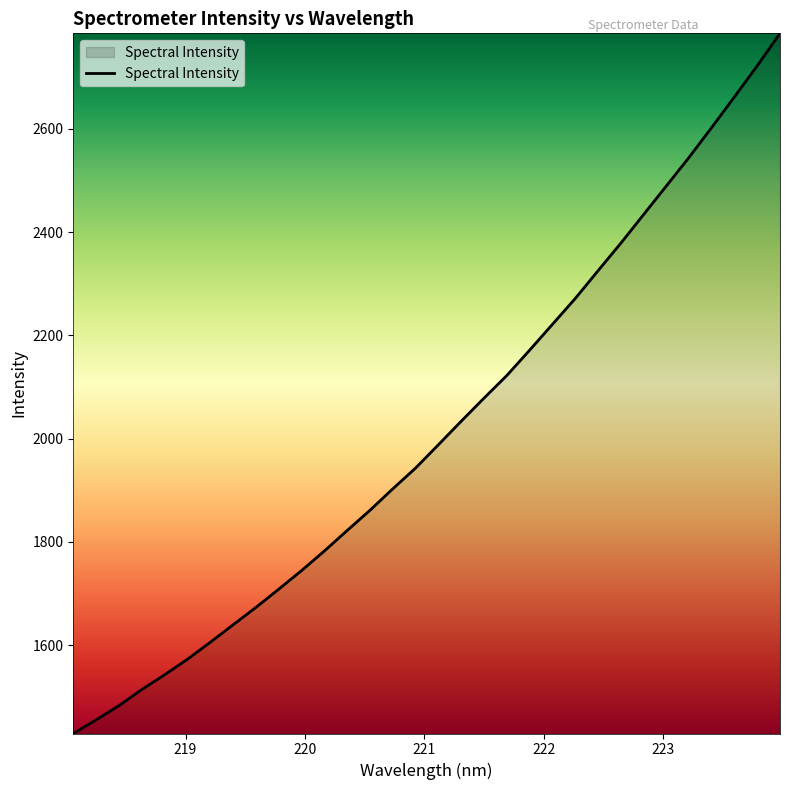

What is the minimum value shown in the chart?

1429.1